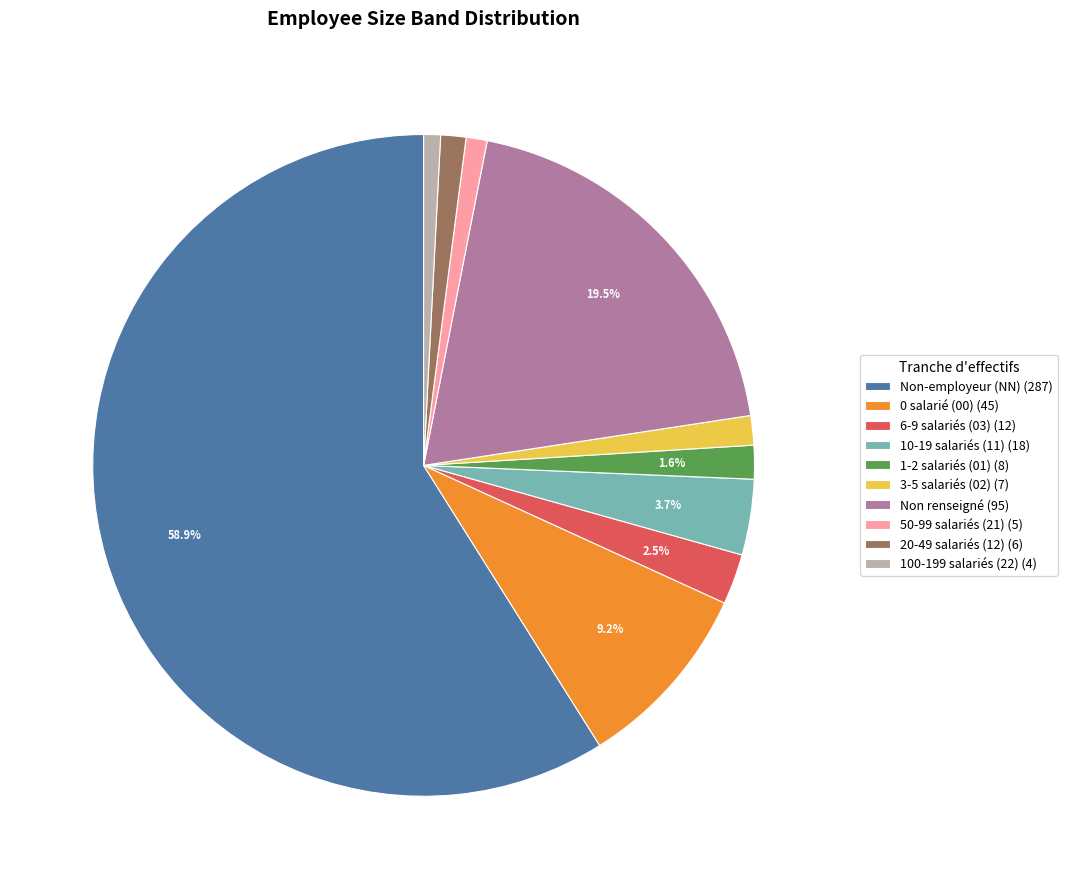

Is the sum of Non renseigné (95) and 6-9 salariés (03) (12) greater than half?

No